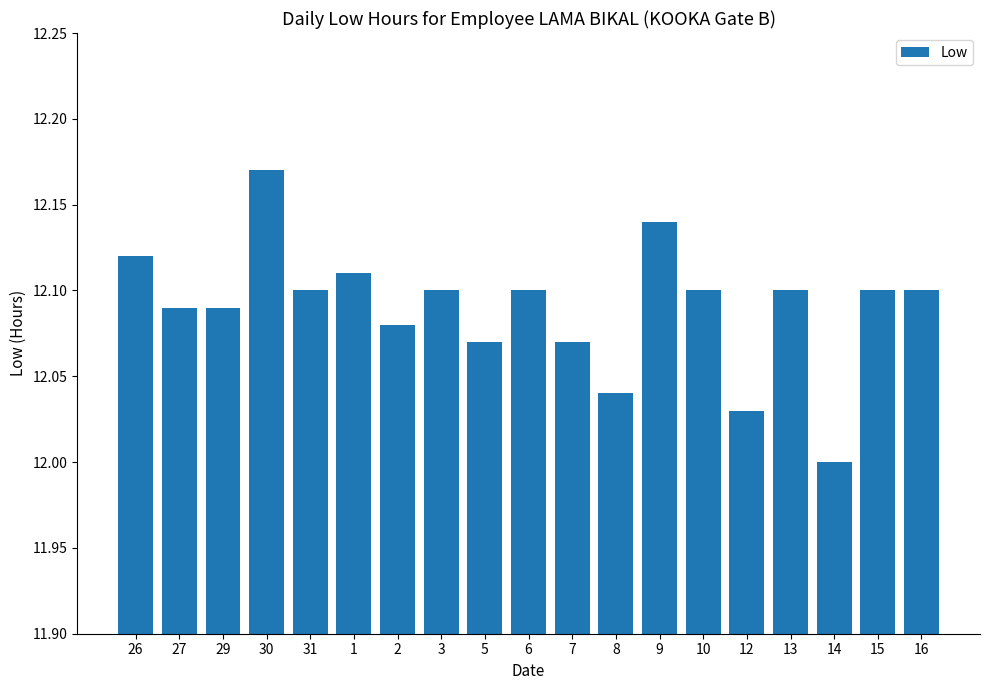

Which label corresponds to the largest value in the chart?

30